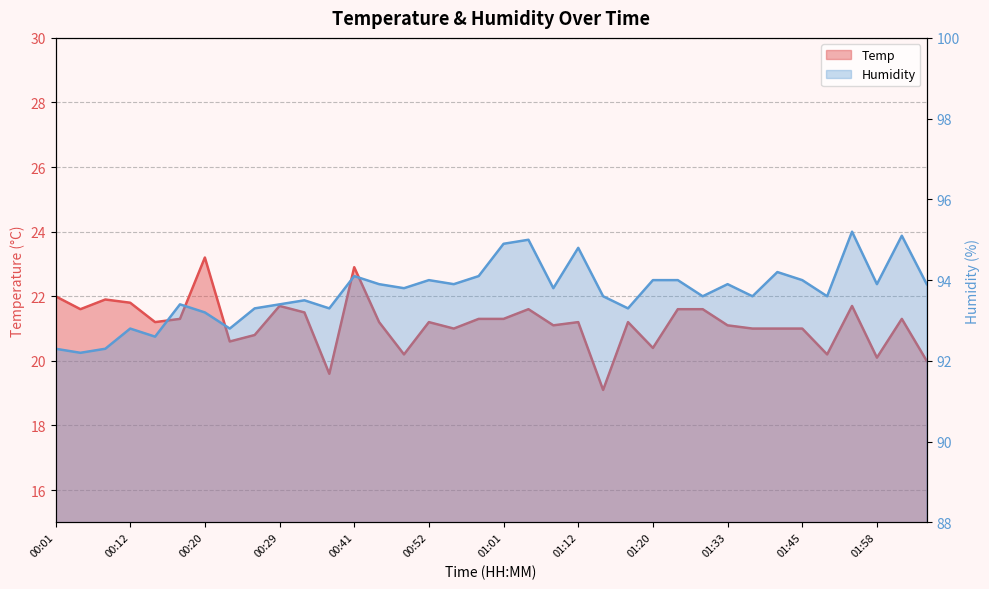

What is the label of the 8th point from the right?

01:35